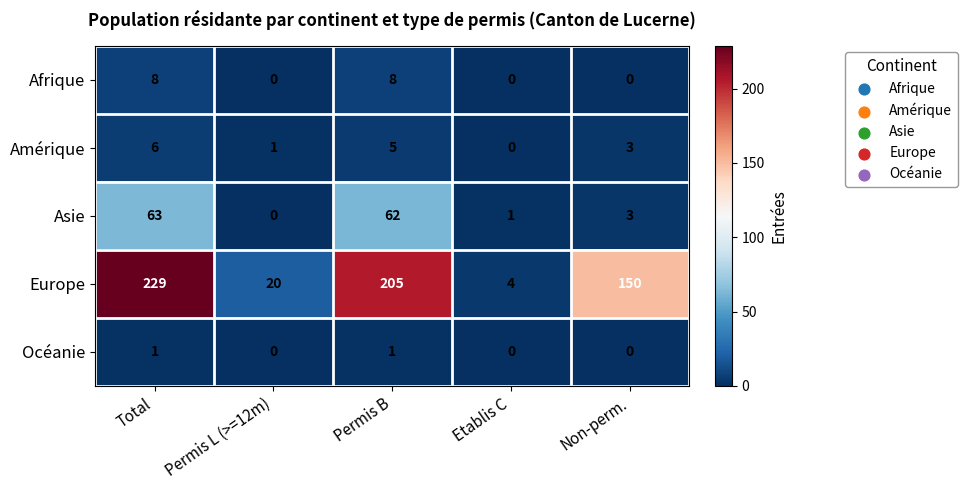

Is it true that Asie equals 3 at Non-perm.?

True